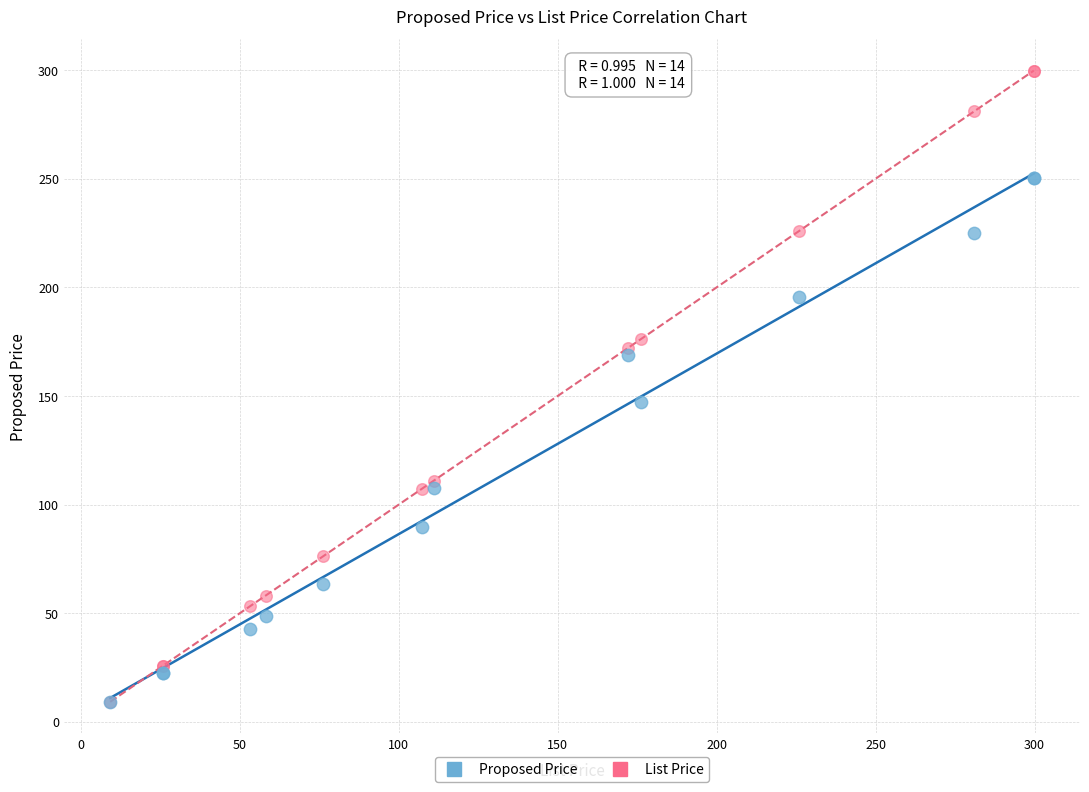

What are all the series names shown in the legend?

Proposed Price, List Price